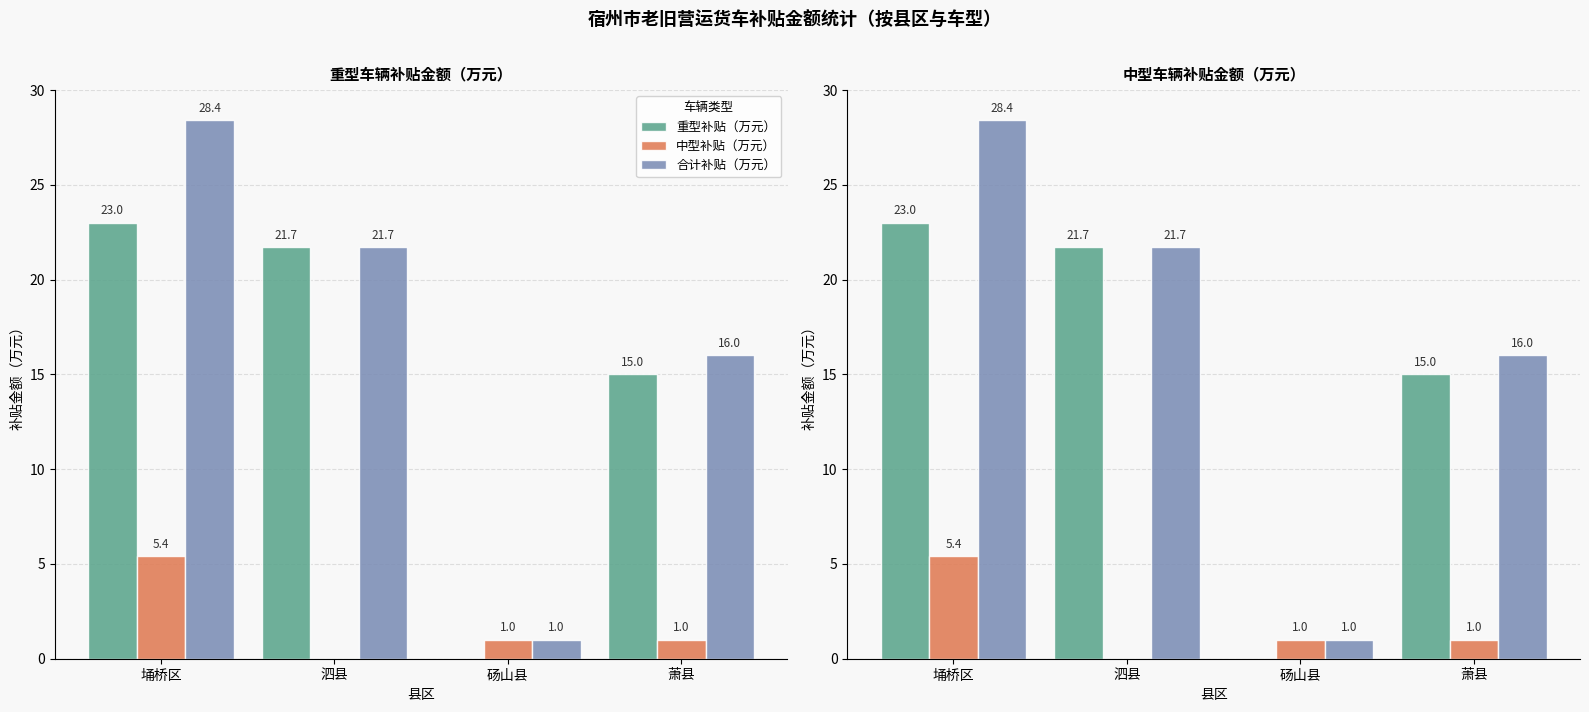

How many data points in 合计补贴（万元） are above 21?

2